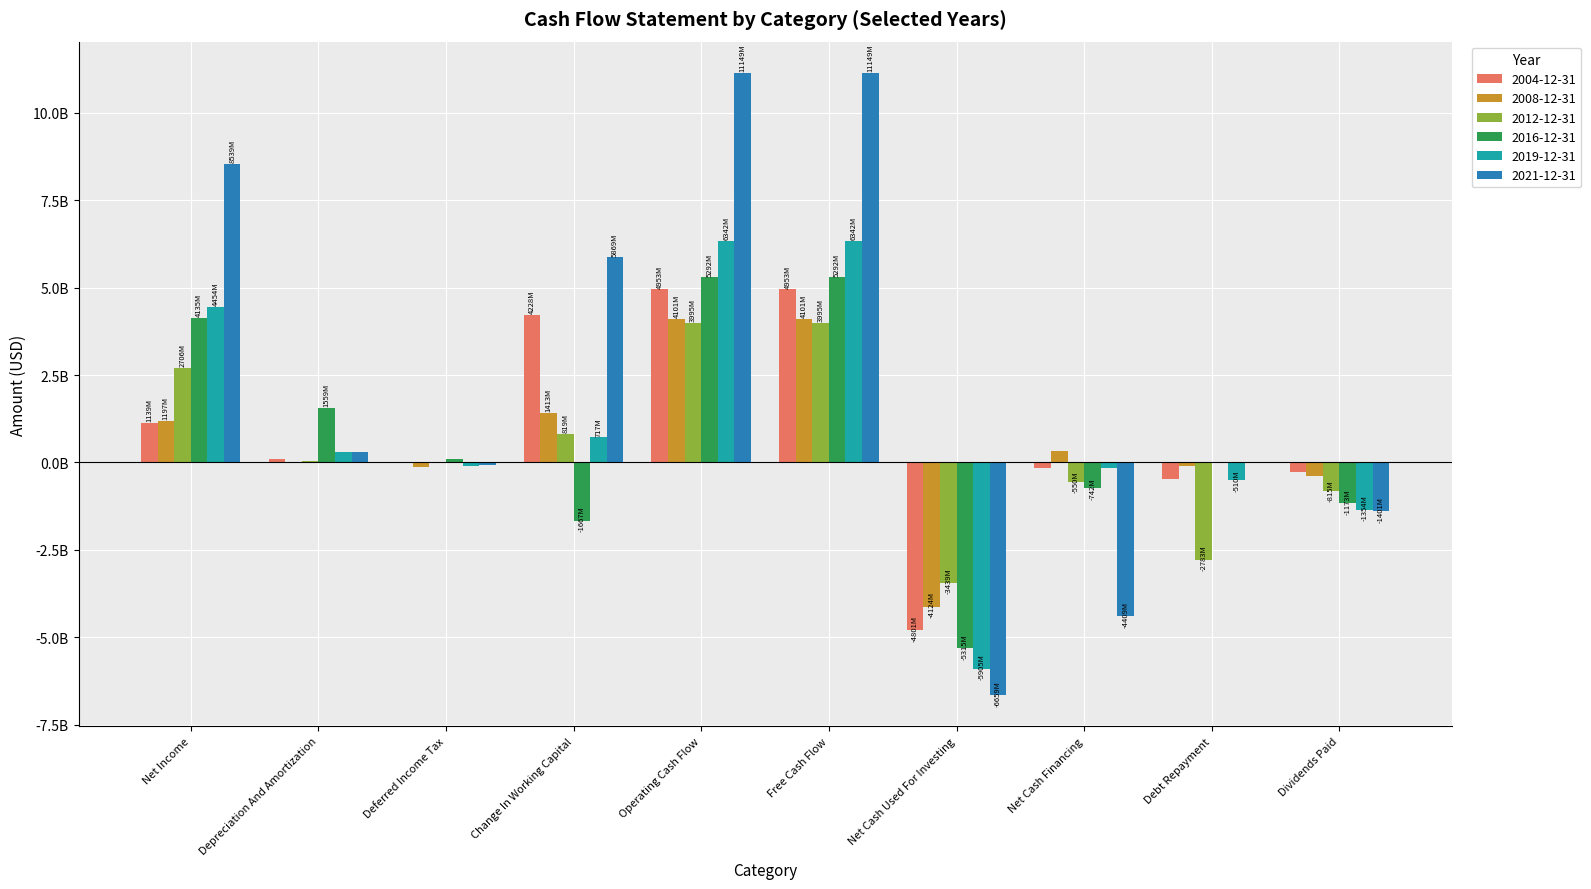

What is the difference between the second highest and minimum values in the 2016-12-31 series?

10607000000